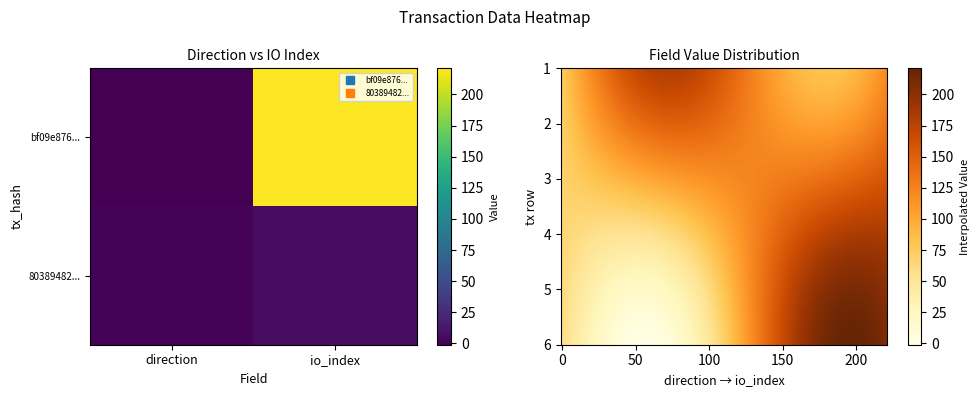

What is the smallest value displayed?

-1